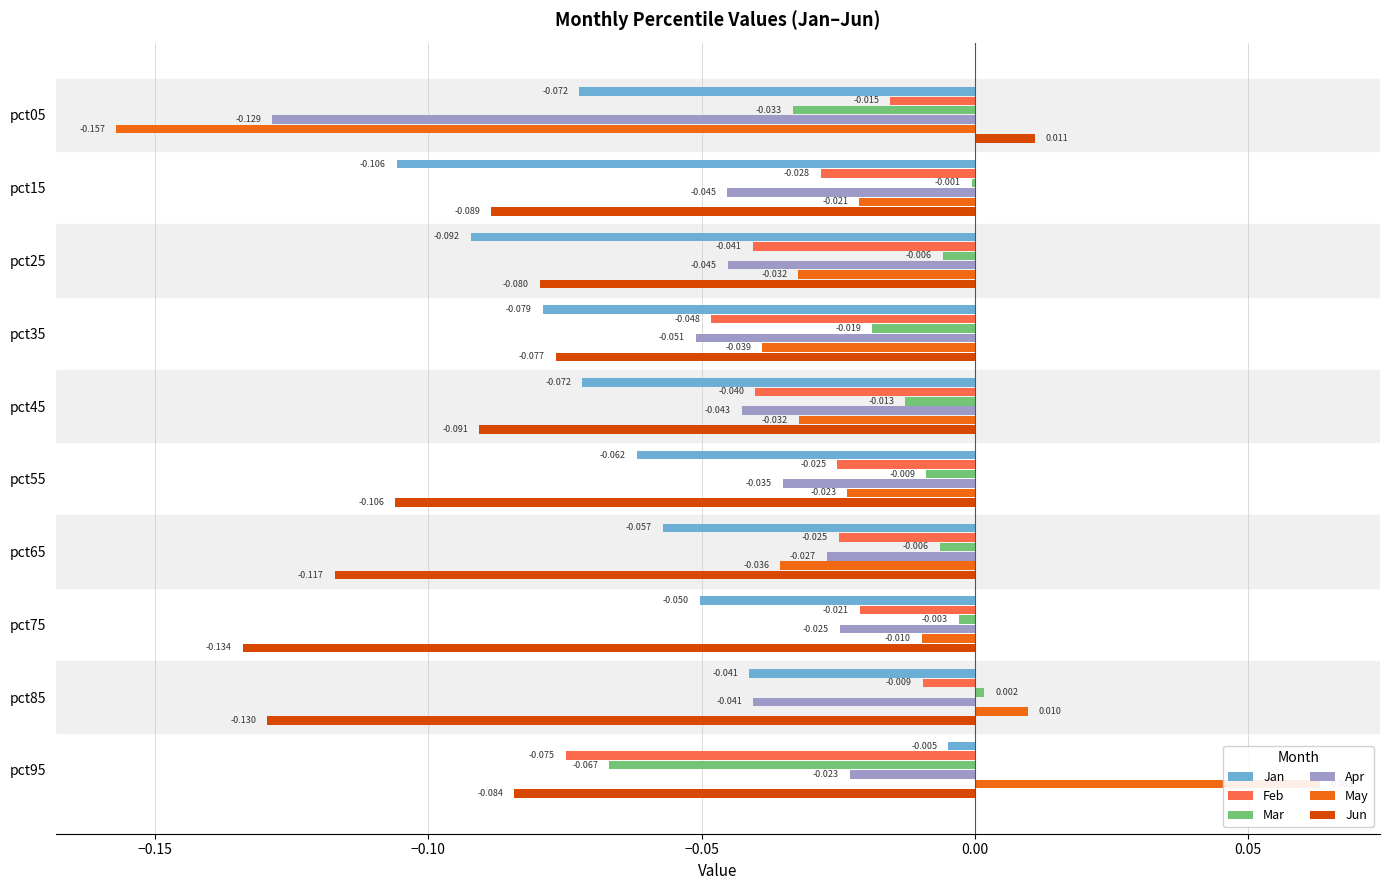

Is it true that Jun equals -0.0 at pct95?

False